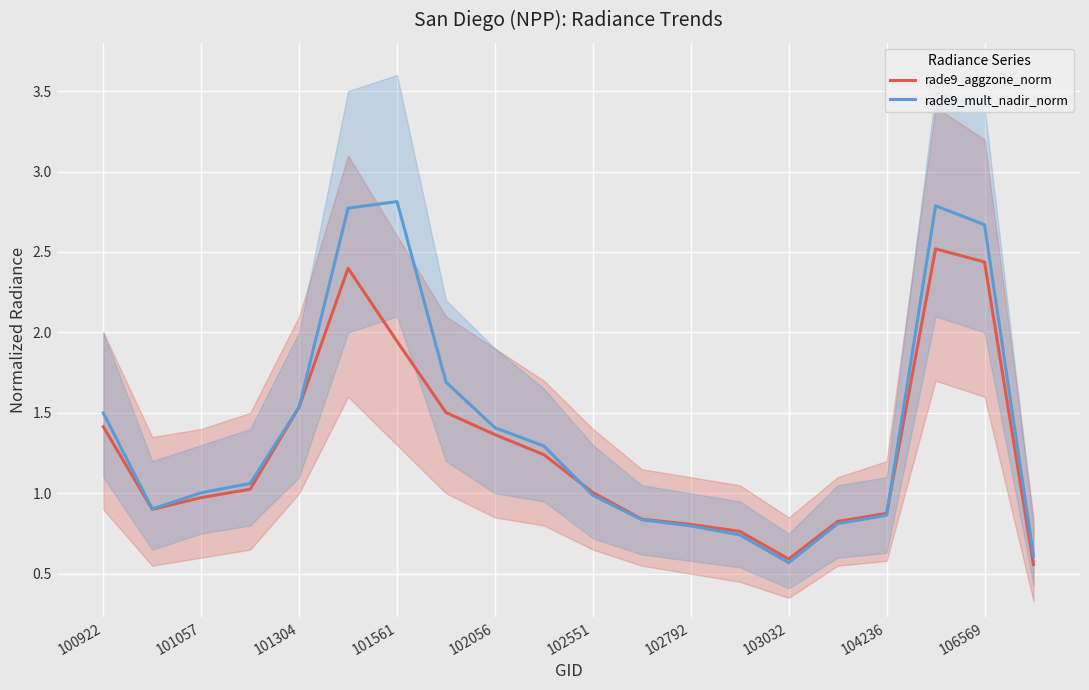

What is the difference between the rade9_mult_nadir_norm values at 104236 and 102792?

0.1